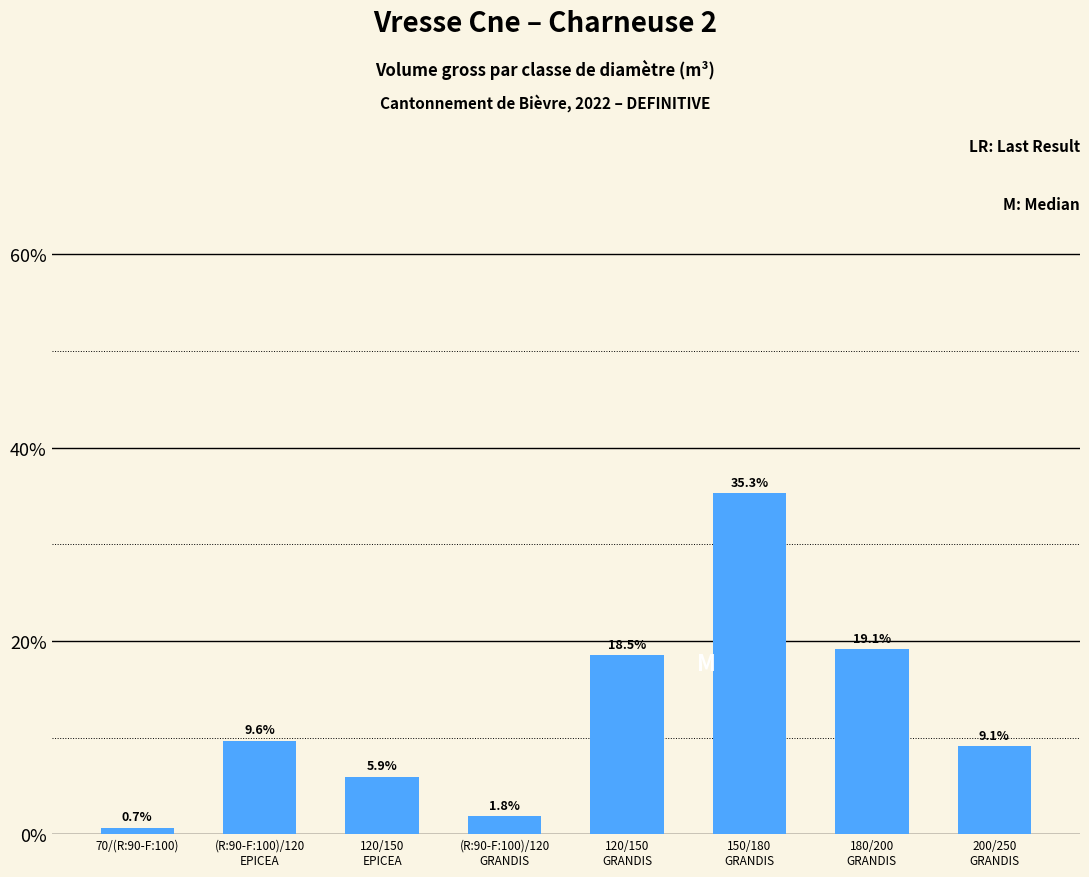

The value at 120/150
GRANDIS is 24.1. True or false?

False